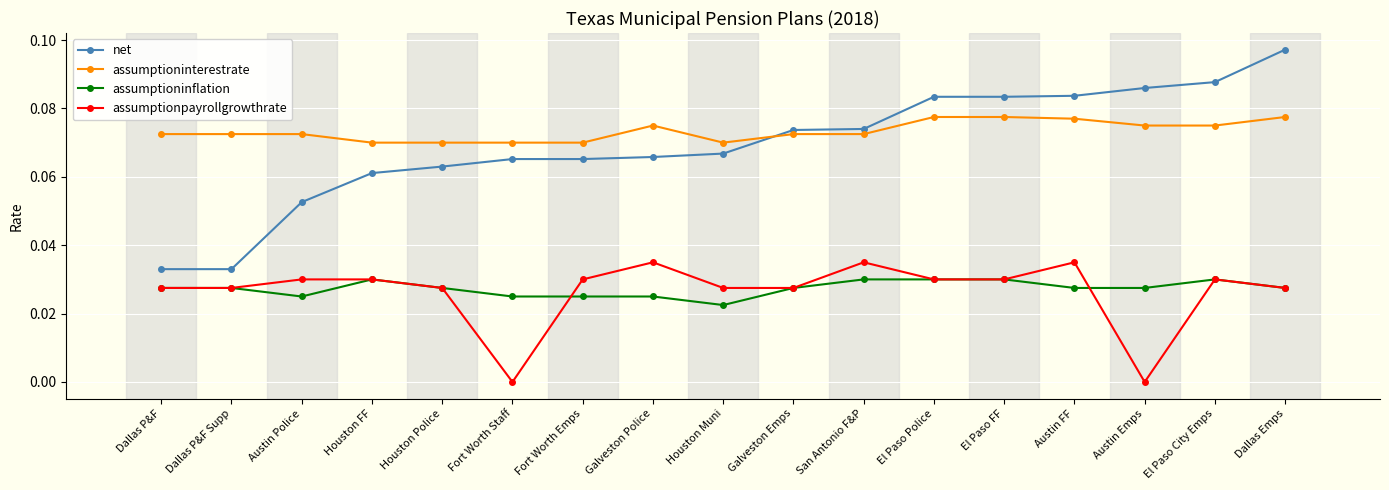

Which series has the widest spread of values?

net